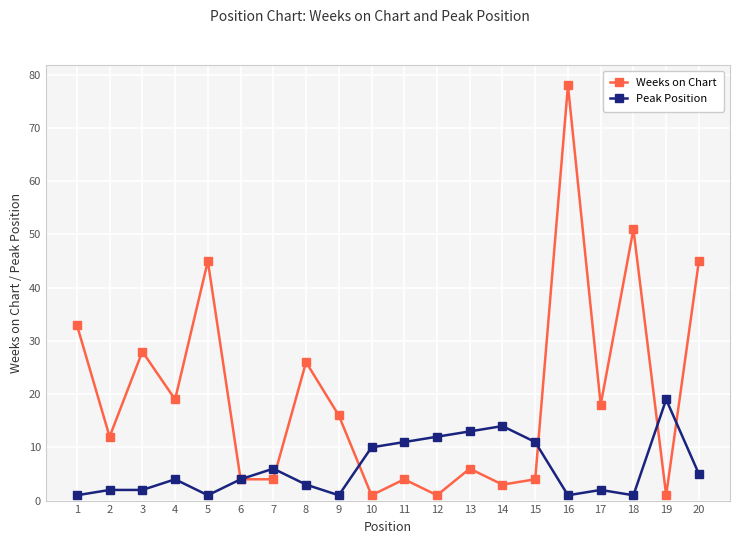

At 11, list the series in order from smallest to largest.

Weeks on Chart, Peak Position